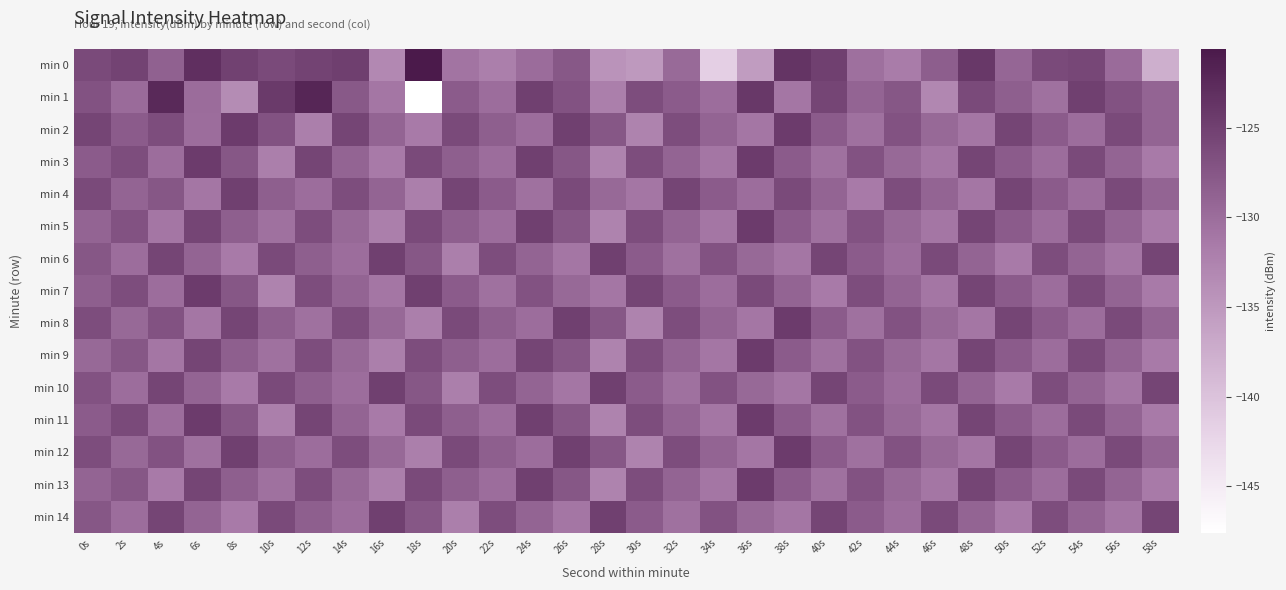

At which category is the sum across all series the highest?

0s